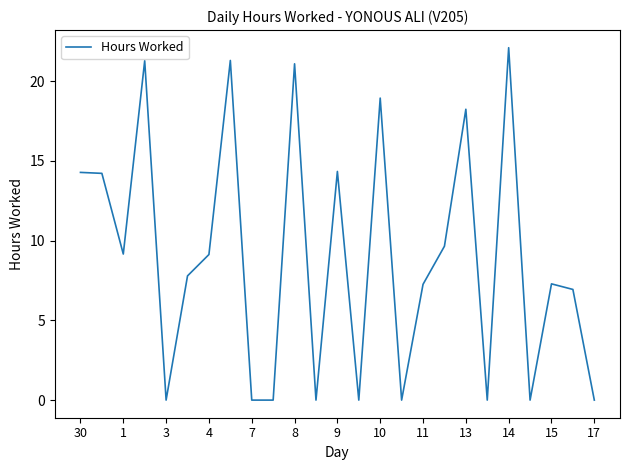

What is the greatest value displayed?

22.1